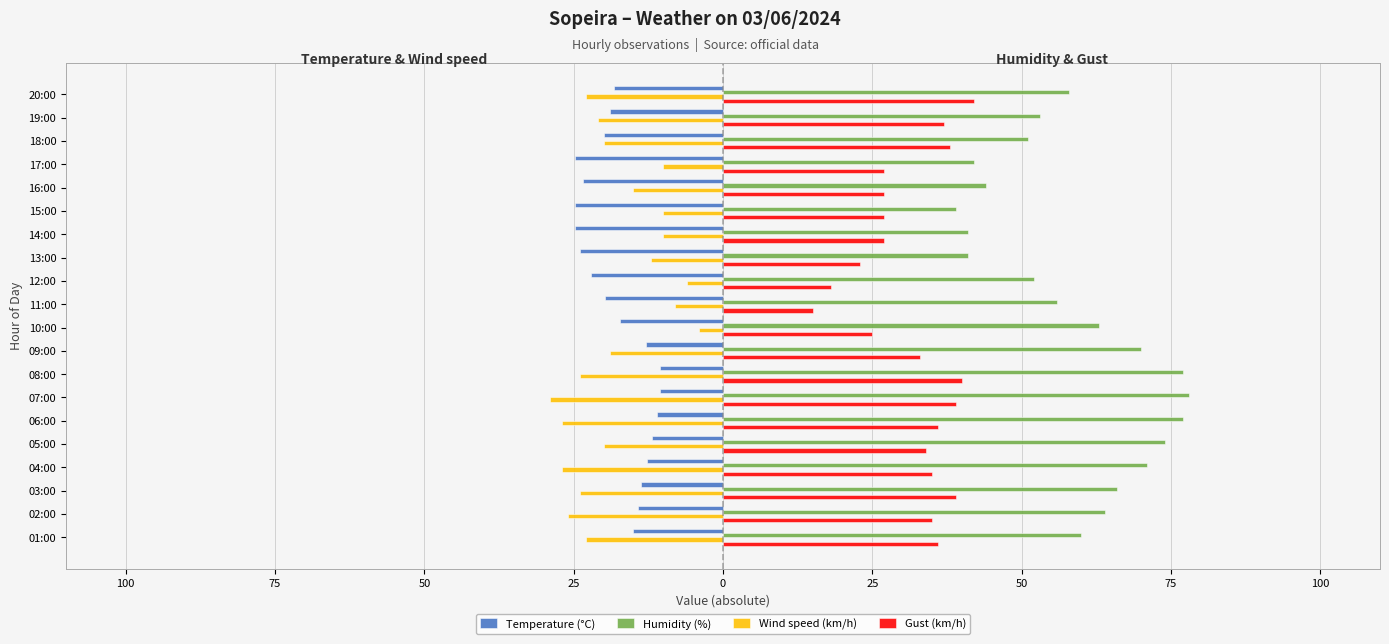

What are all the series names shown in the legend?

Temperature (°C), Humidity (%), Wind speed (km/h), Gust (km/h)